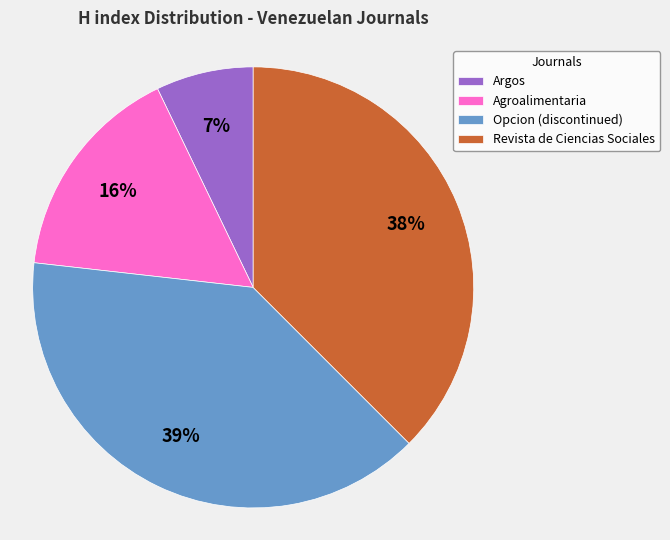

True or false: Argos accounts for 7% of the total.

True